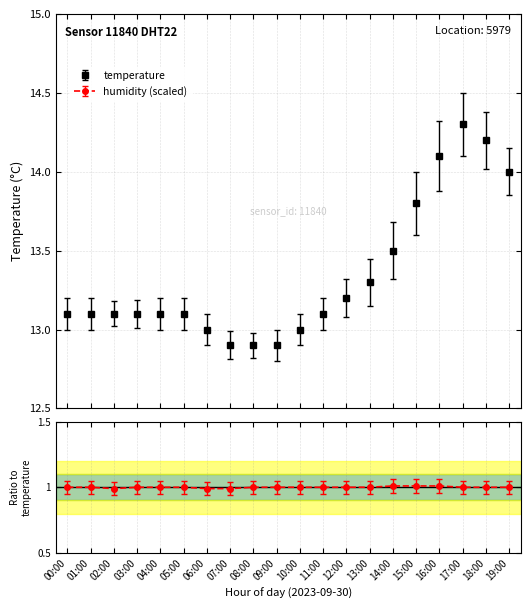

At which category does the data reach its first local peak?

17:00